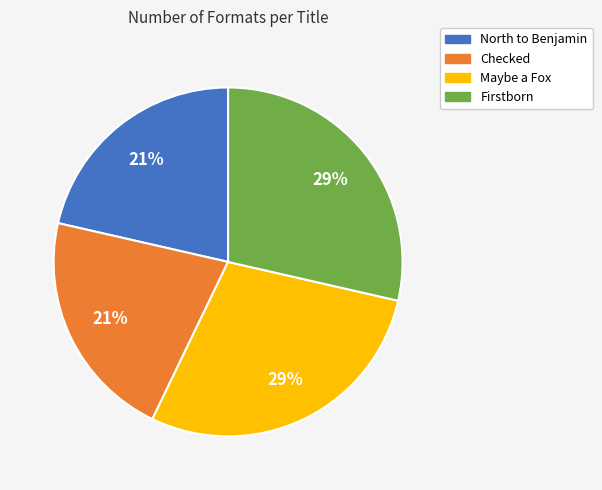

True or false: Maybe a Fox accounts for 29% of the total.

True